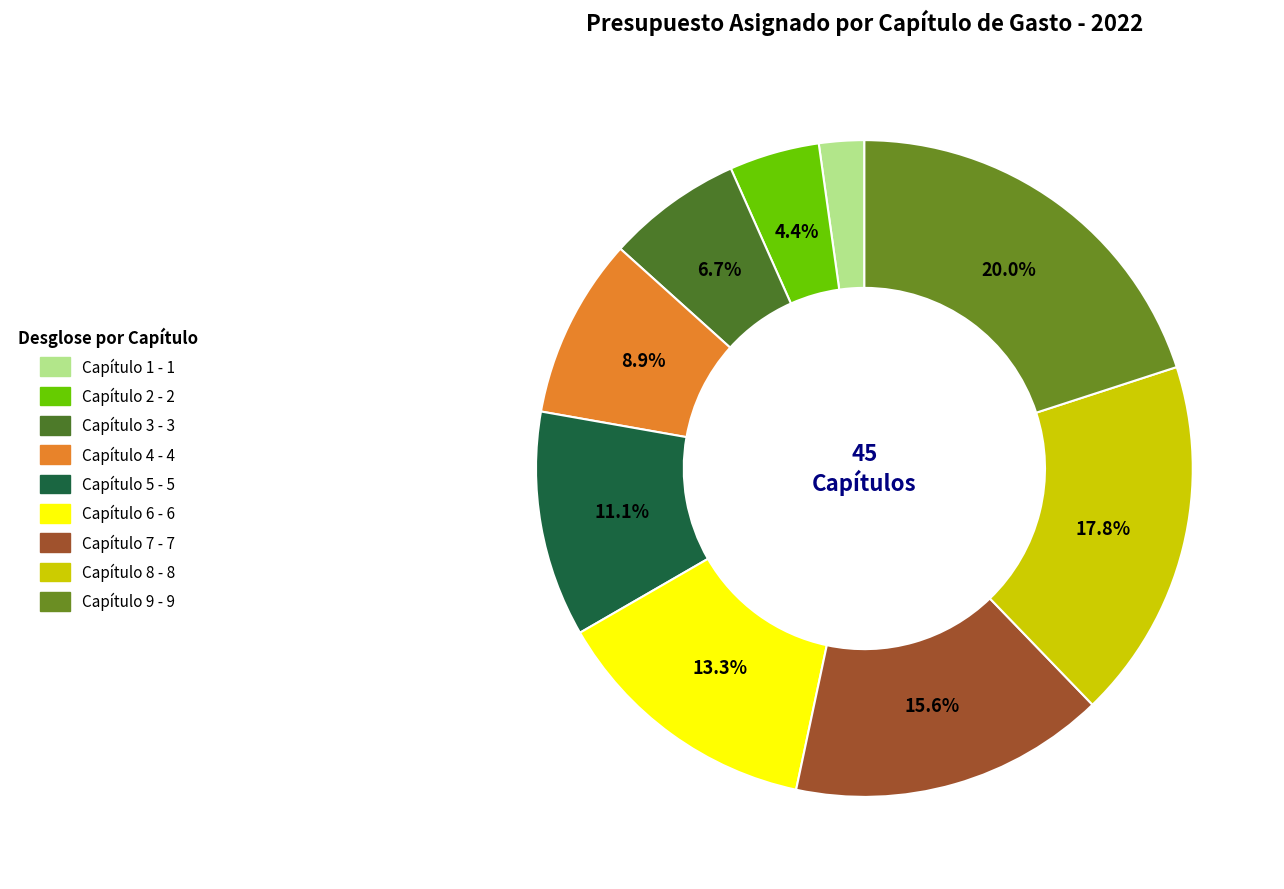

Rank the categories by value from lowest to highest.

Capítulo 1, Capítulo 2, Capítulo 3, Capítulo 4, Capítulo 5, Capítulo 6, Capítulo 7, Capítulo 8, Capítulo 9